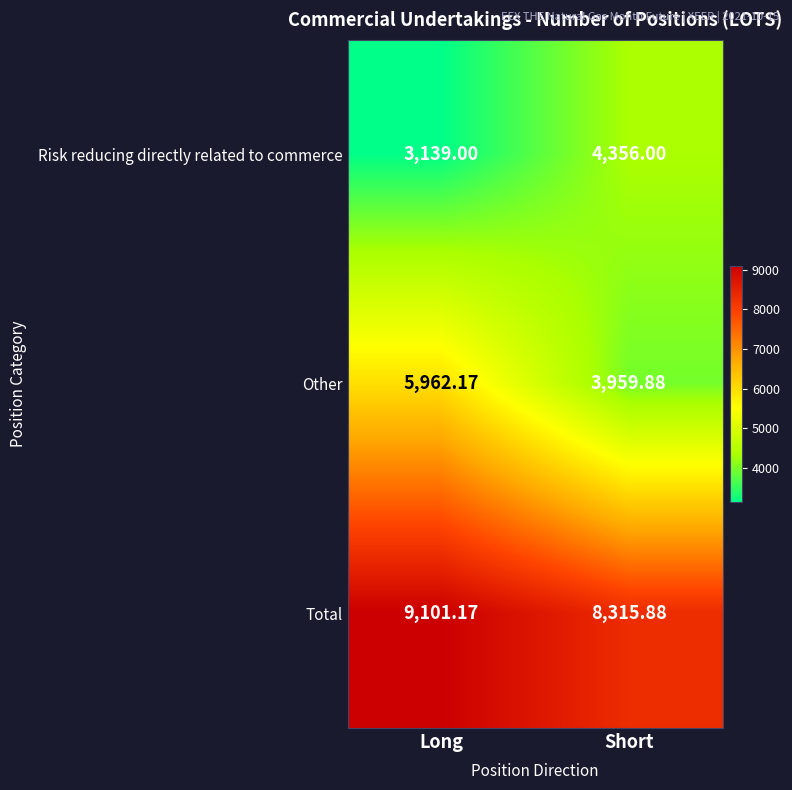

Which label corresponds to the largest value in the chart?

Long